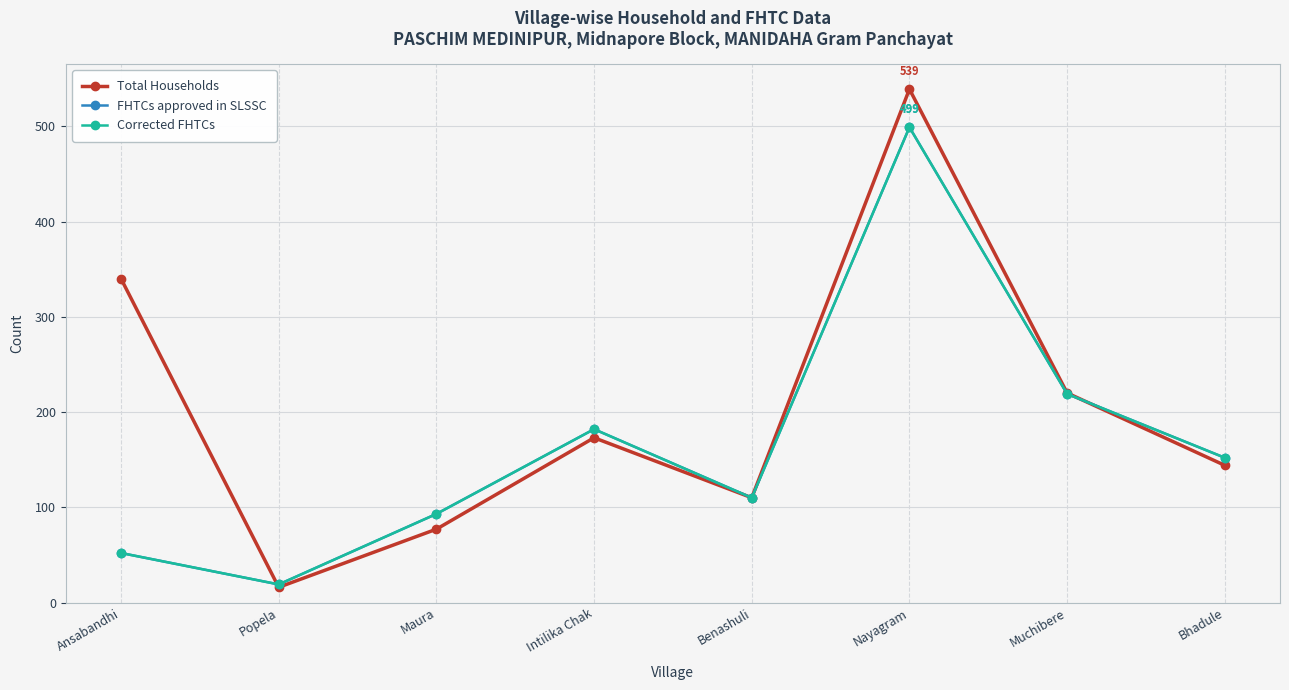

What is the sum of the Corrected FHTCs values at Nayagram and Maura?

592